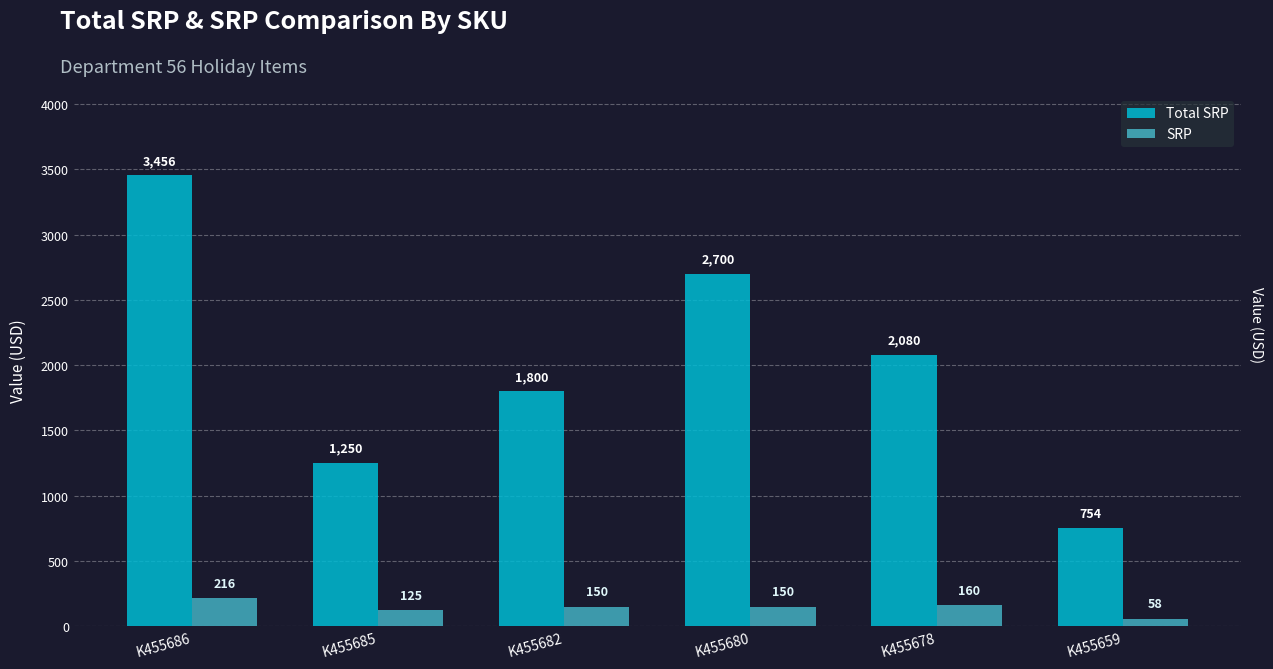

What is the difference between the maximum and minimum values in the SRP series?

158